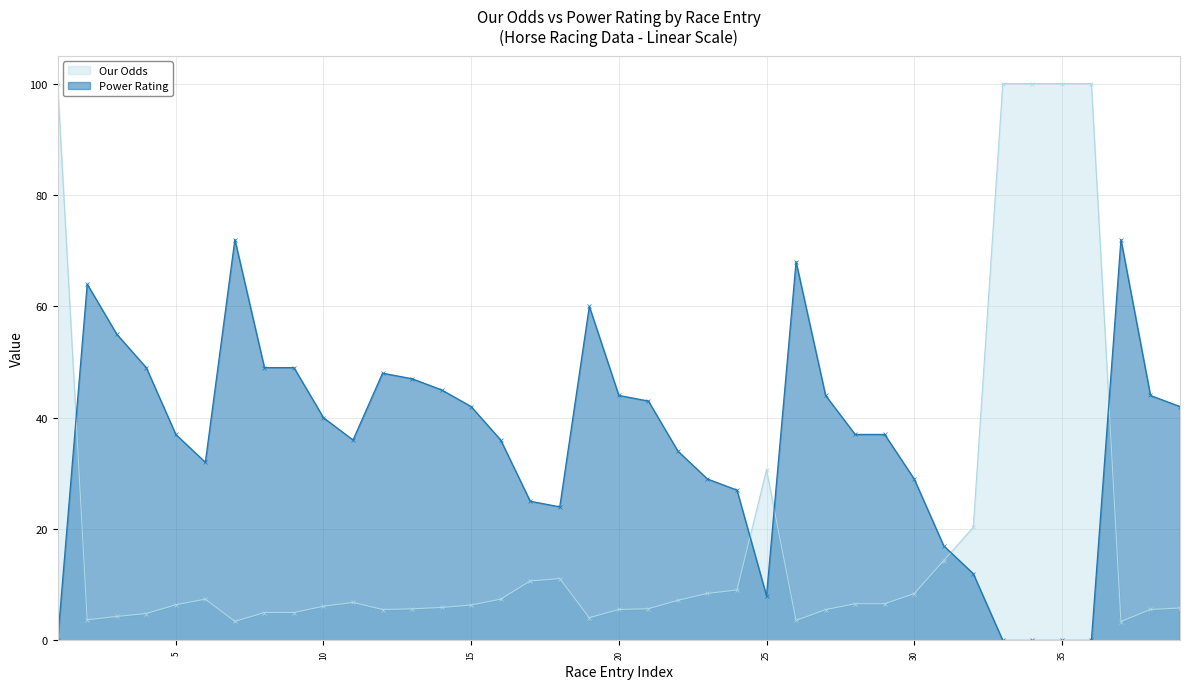

Which category has the highest value across all series?

1